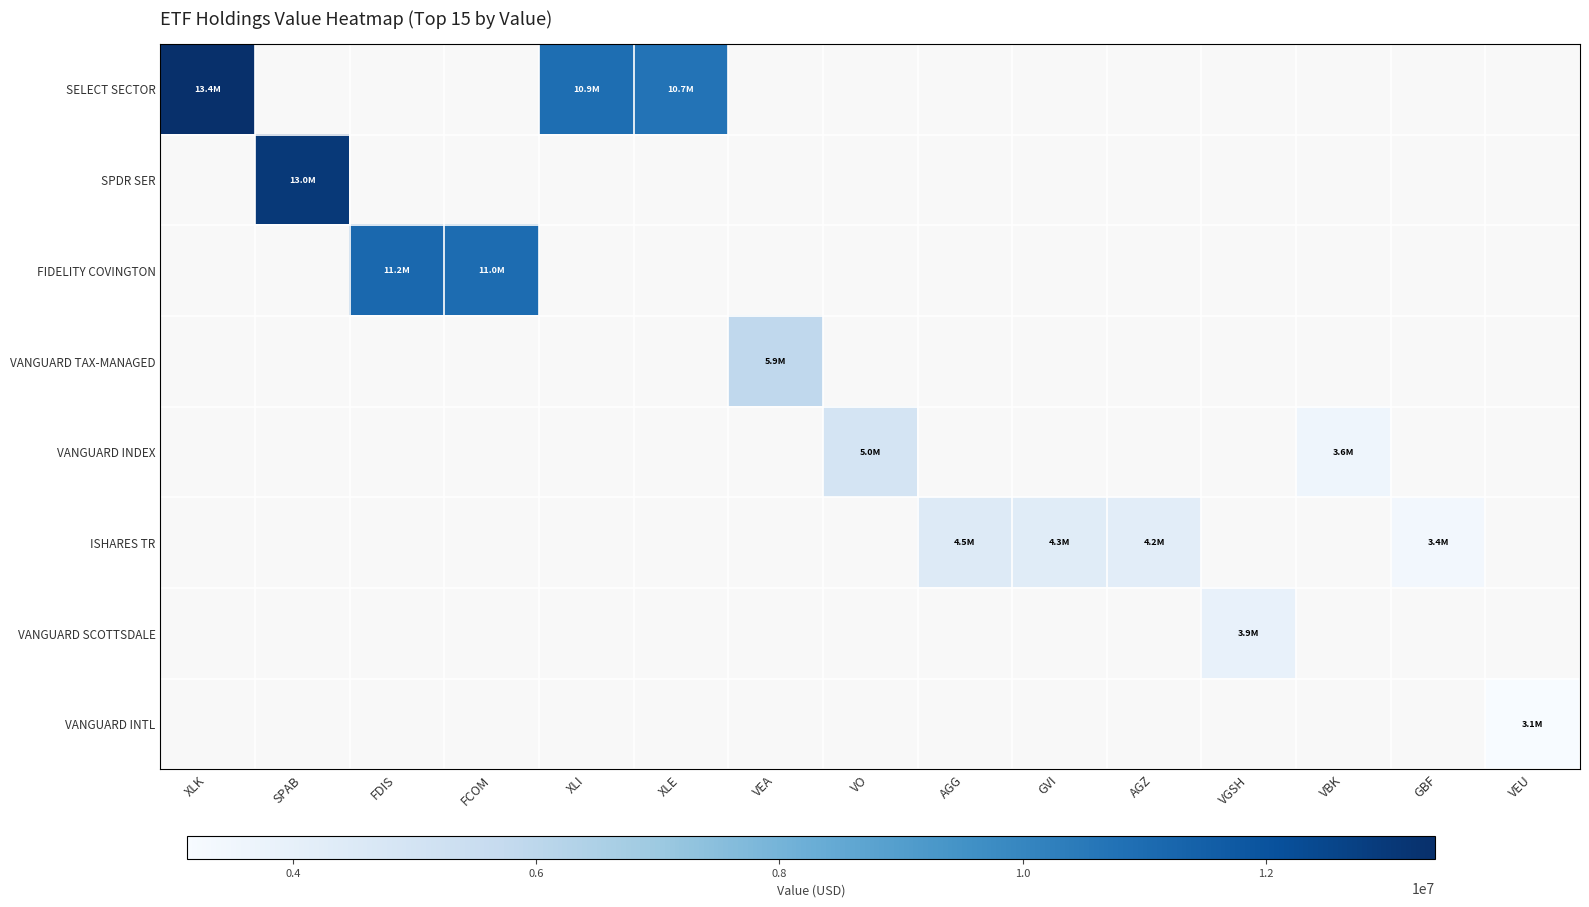

What is the minimum value shown in the chart?

3130441.0